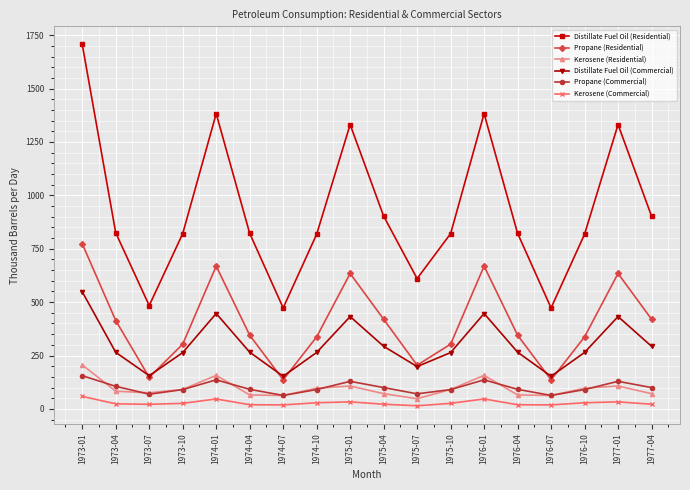

What is the label of the 11th point from the left?

1975-07